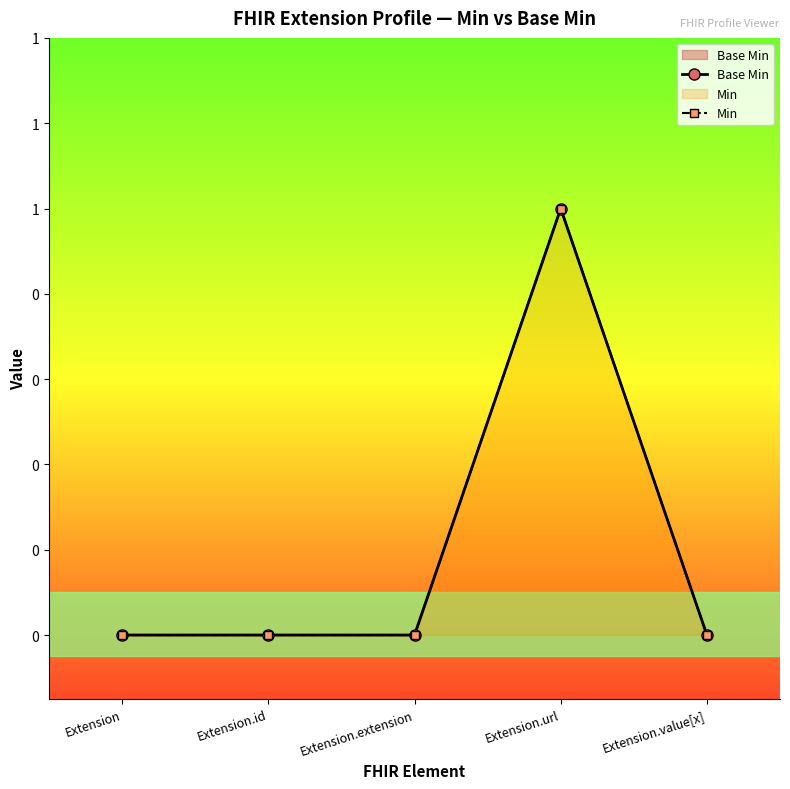

Read the Base Min value at Extension.url.

1